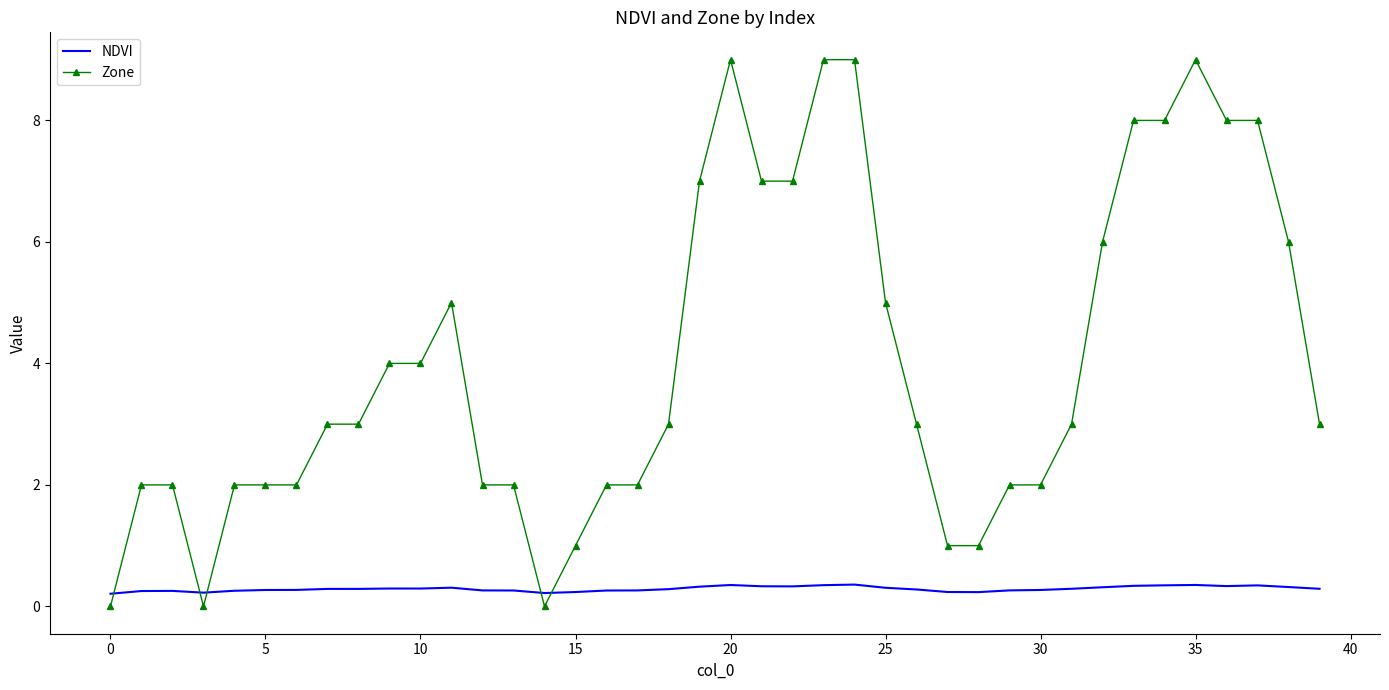

How many times do Zone and NDVI cross each other?

5